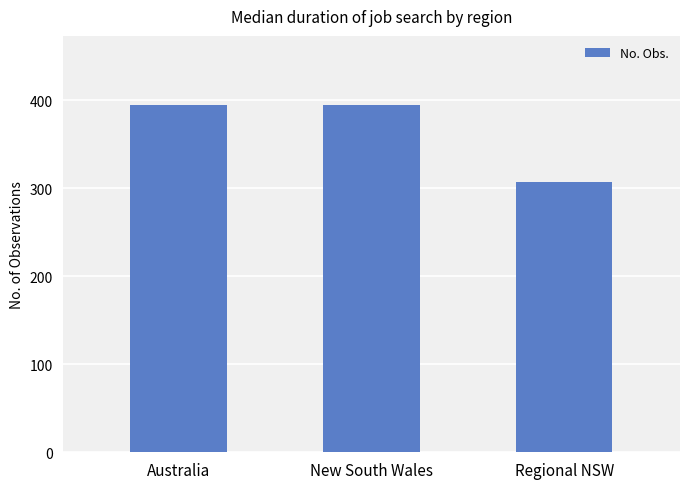

Is it true that the value at Australia is 394?

True